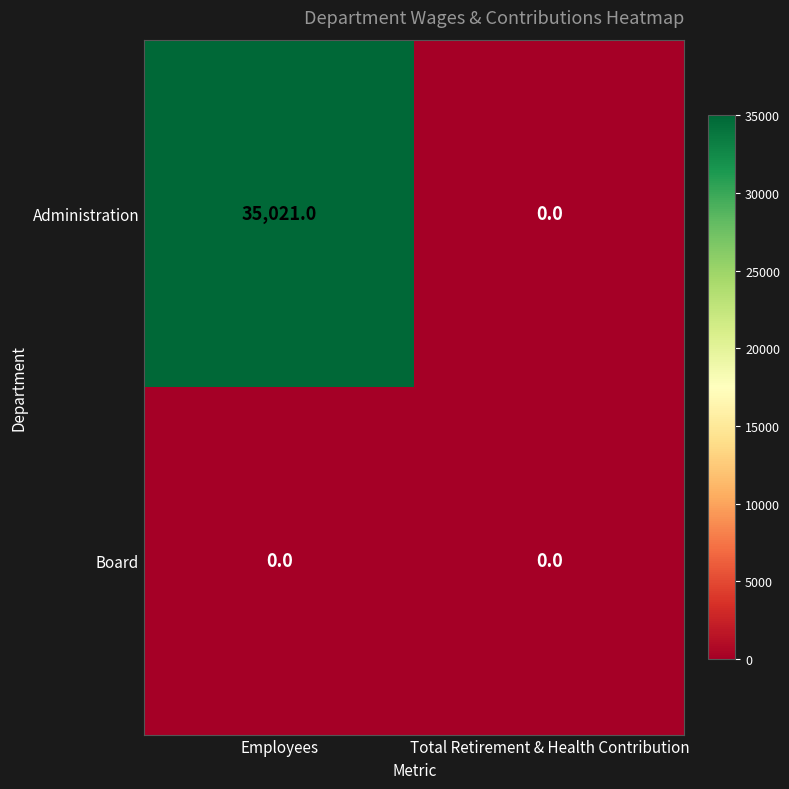

How many data points does each series have?

2